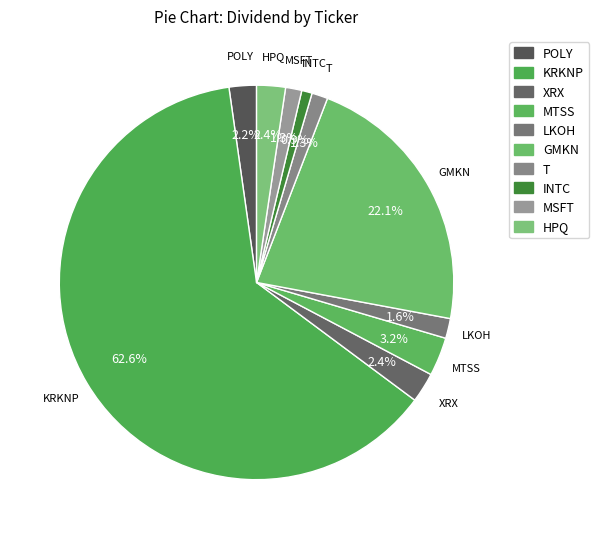

What is the ratio of the value at T to the value at GMKN?

0.1